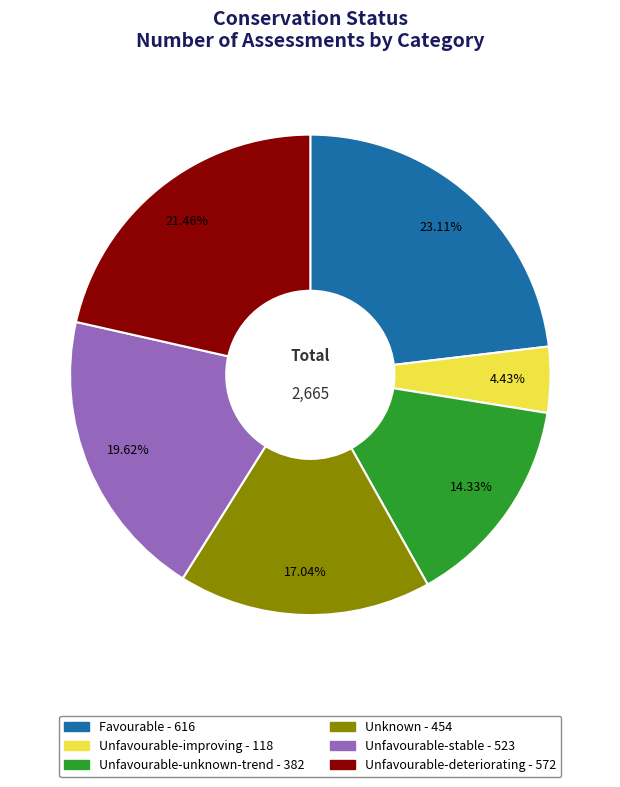

To the nearest percent, what portion does Unfavourable-unknown-trend represent?

14%